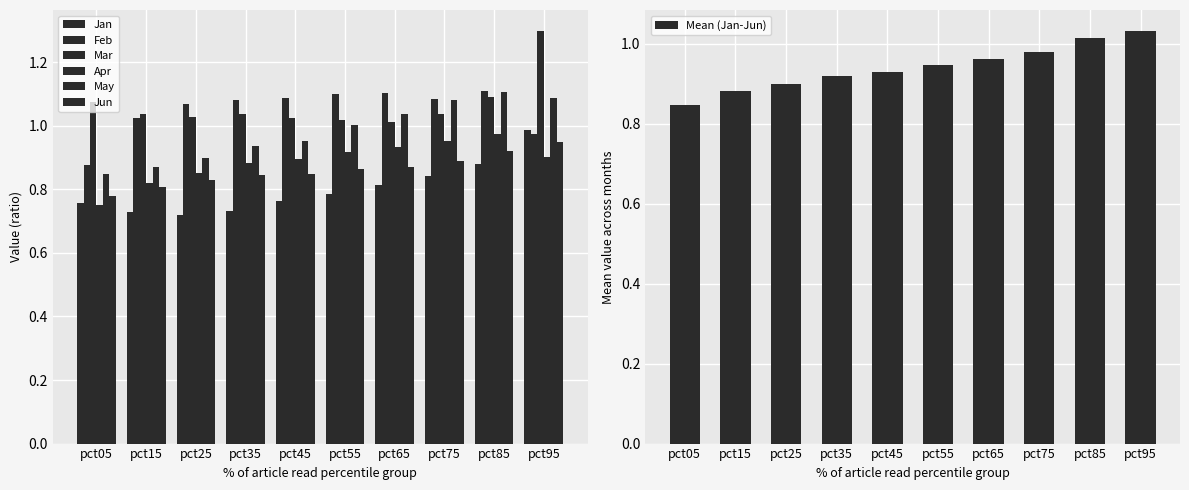

Does the chart contain stacked bars?

No